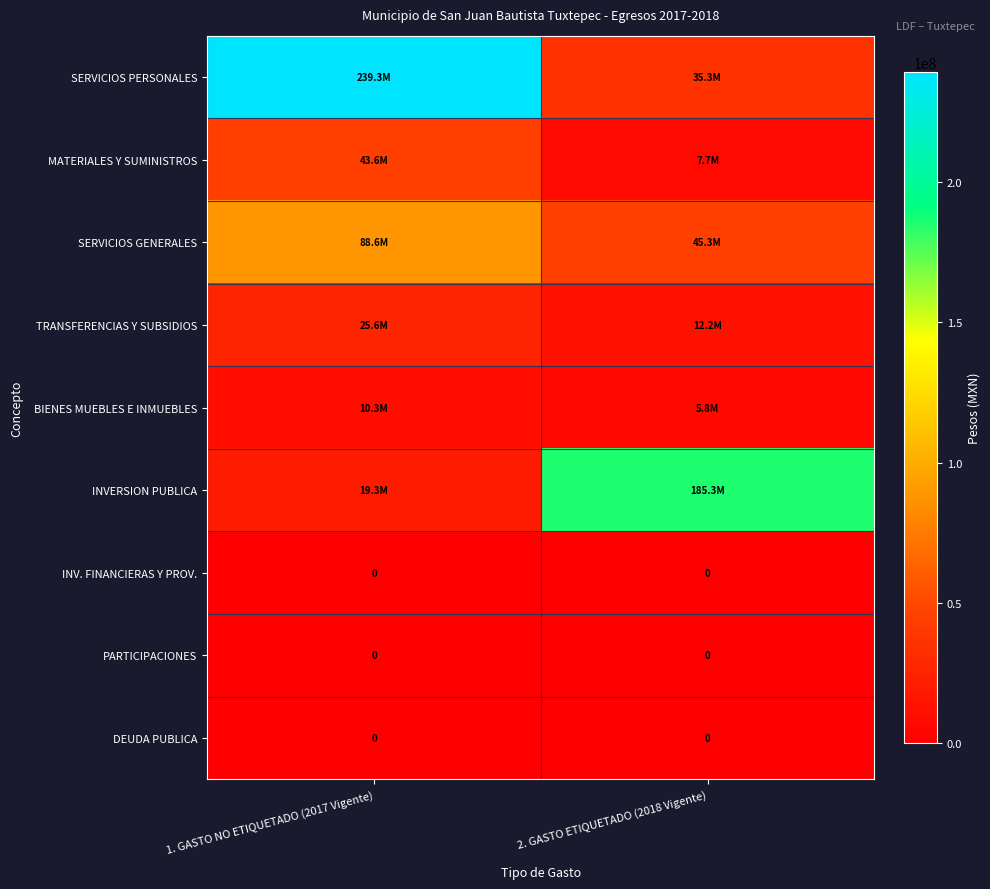

Count the number of categories in the chart.

2